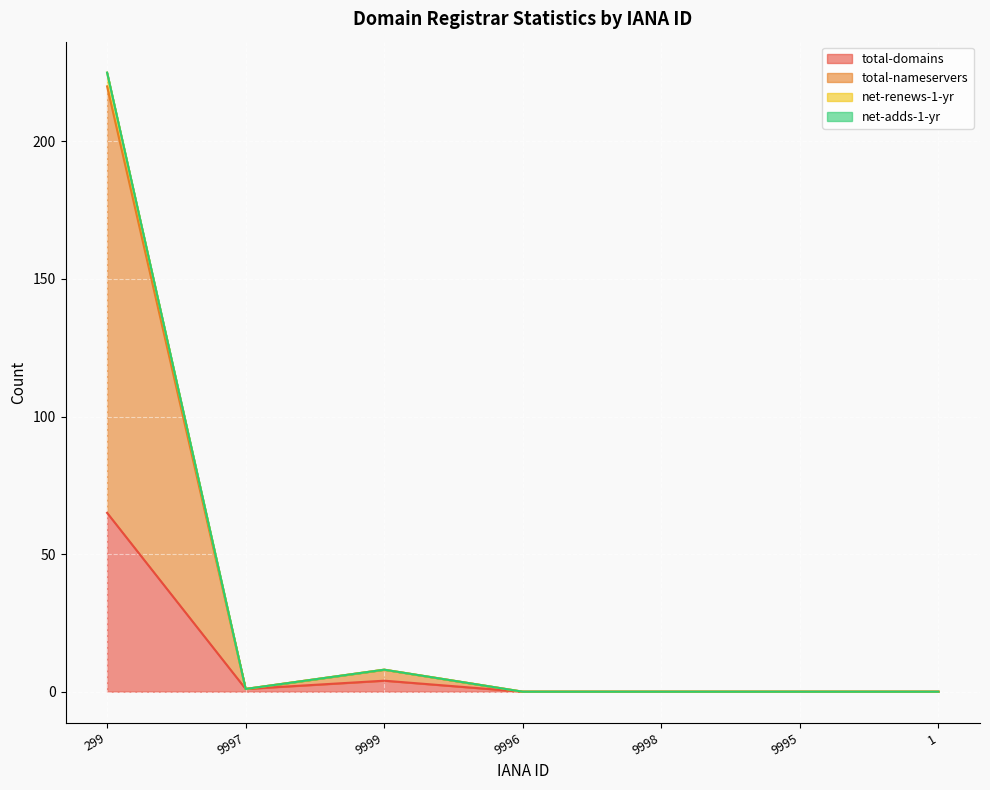

What is the maximum value shown in the chart?

225